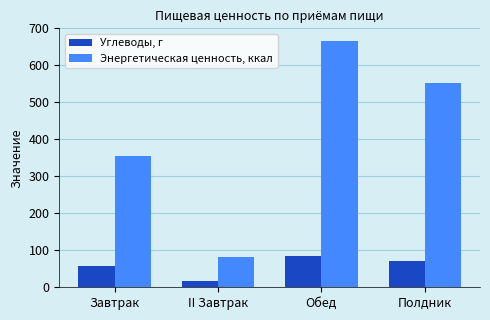

Where does the Углеводы, г series first go above 72?

Обед